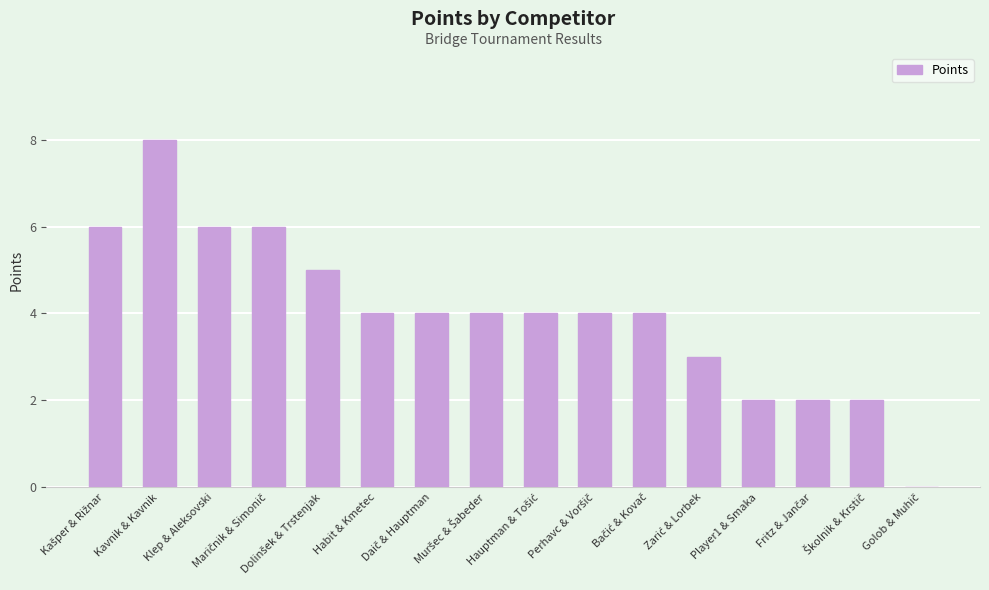

What is the greatest value displayed?

8